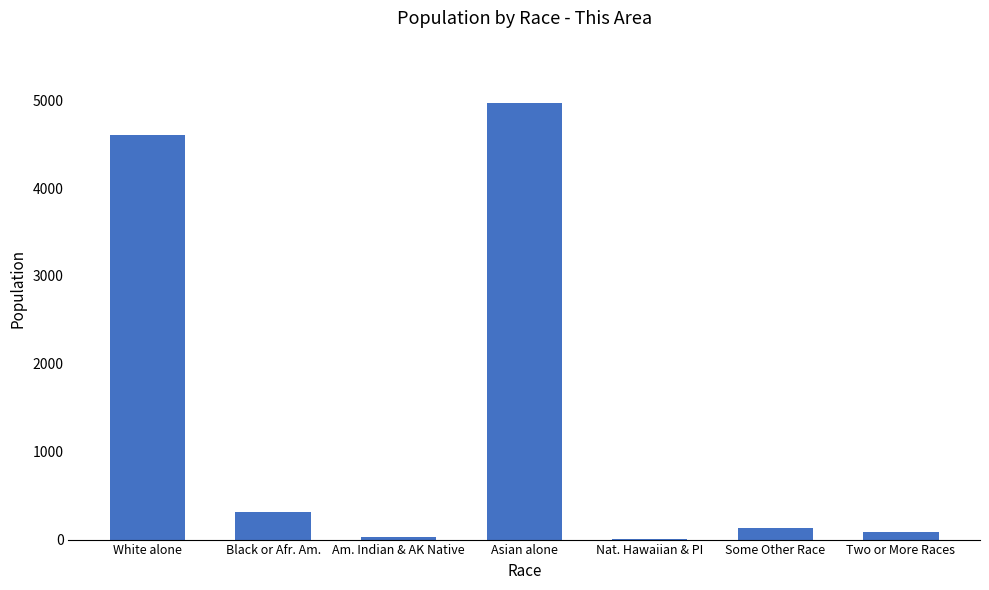

The chart shows a value of 8267 at Asian alone. True or false?

False